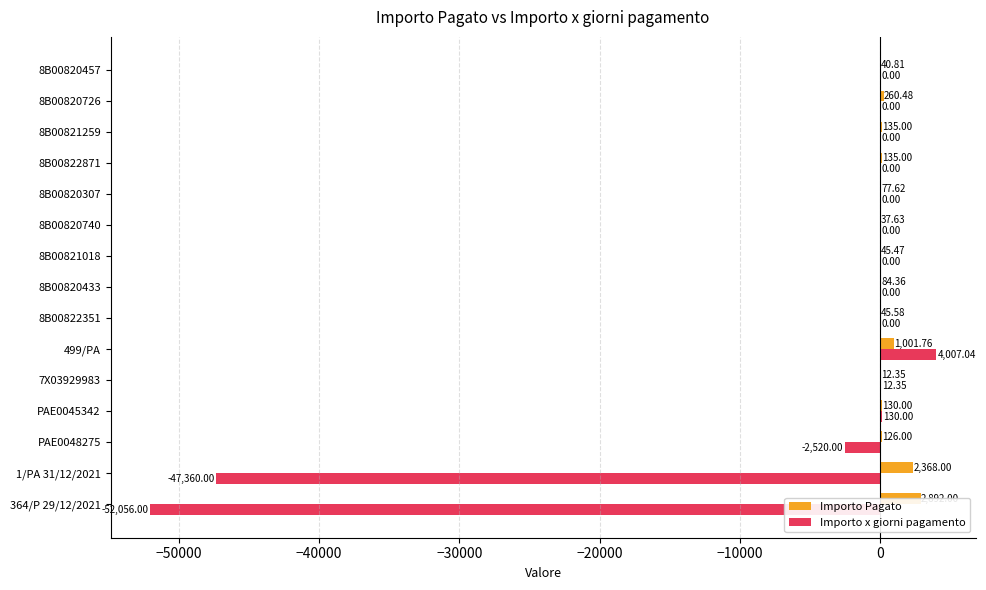

What is the sum of the Importo x giorni pagamento values at PAE0045342 and 8B00820433?

130.0